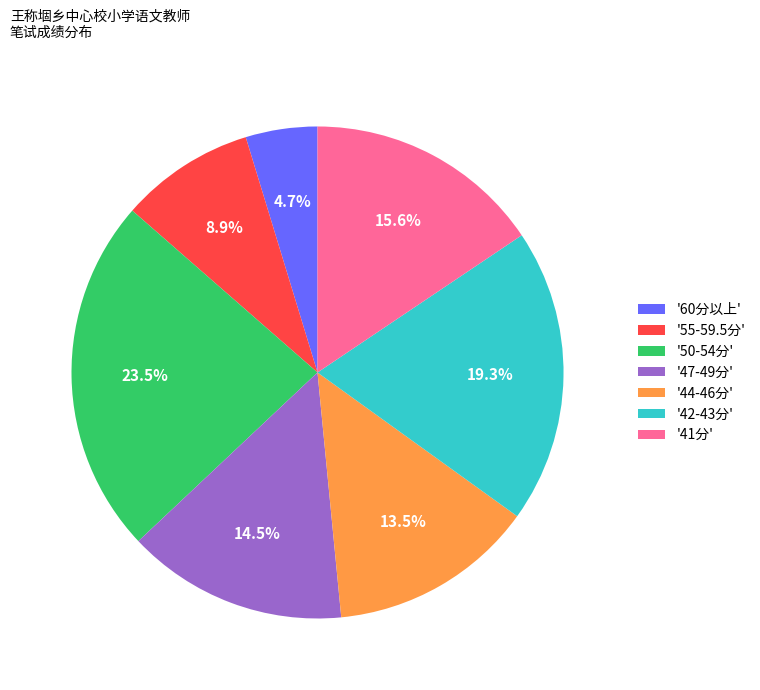

Does '47-49分' represent more than half of the total?

No